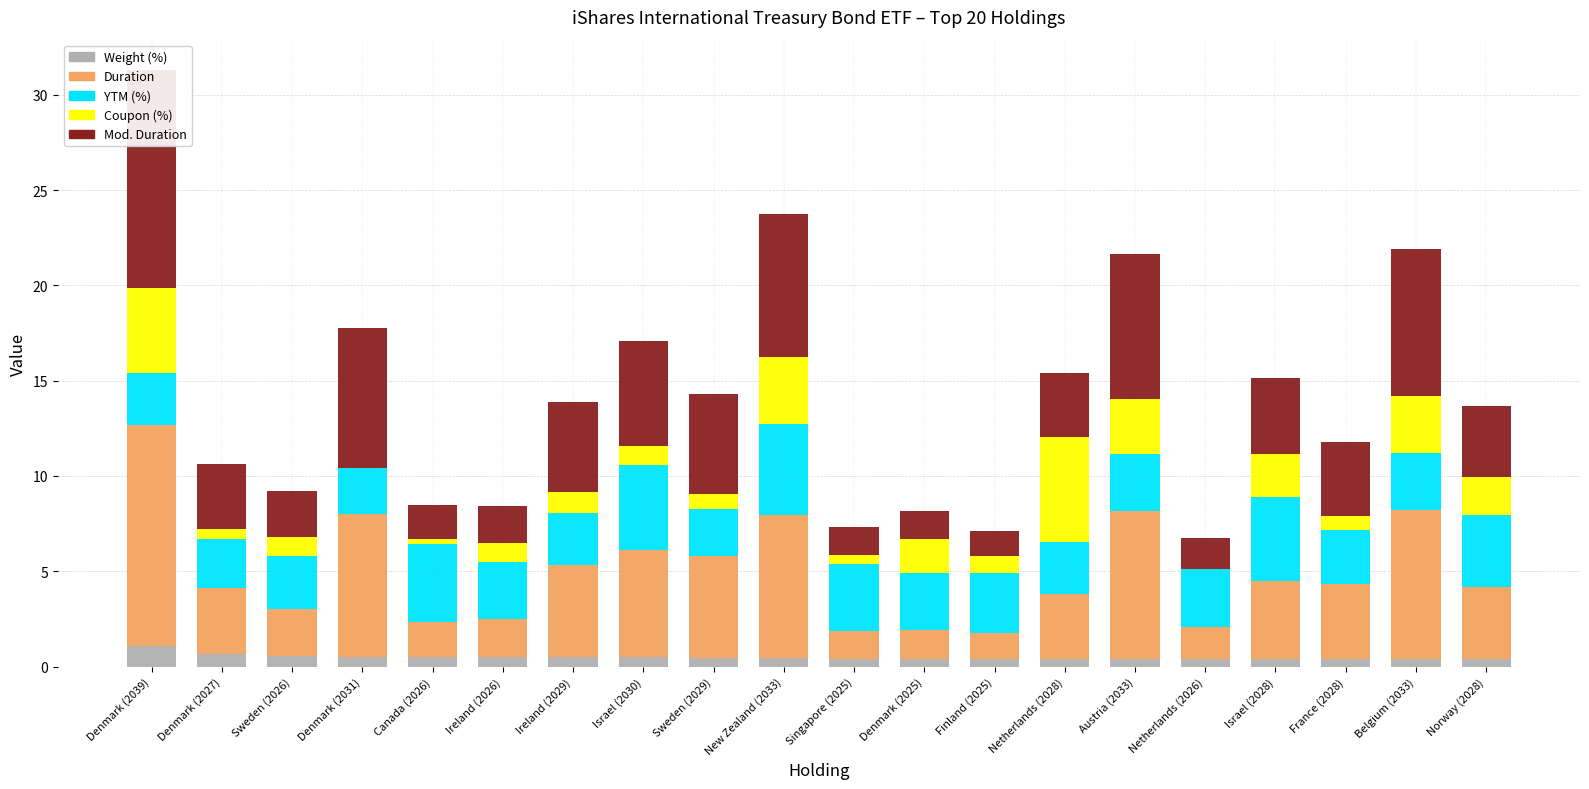

Rank the categories by Duration value from highest to lowest.

Denmark (2039), Belgium (2033), Austria (2033), New Zealand (2033), Denmark (2031), Israel (2030), Sweden (2029), Ireland (2029), Israel (2028), France (2028), Norway (2028), Denmark (2027), Netherlands (2028), Sweden (2026), Ireland (2026), Canada (2026), Netherlands (2026), Denmark (2025), Singapore (2025), Finland (2025)